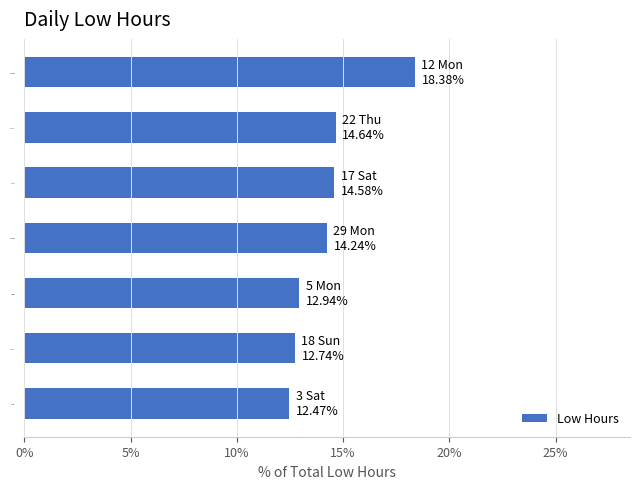

What is the label of the 3rd bar from the top?

17 Sat